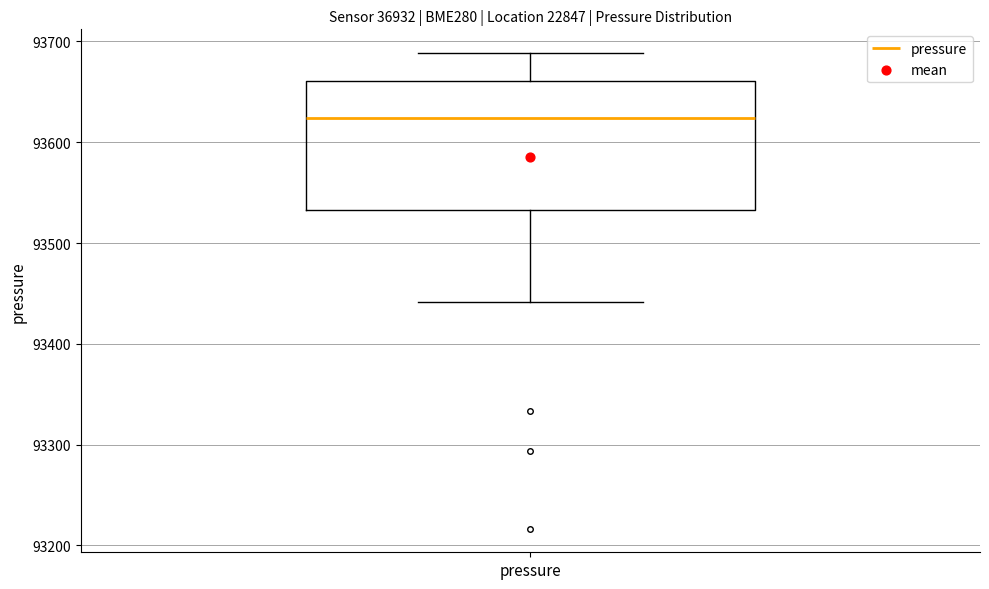

Transcribe this box plot: give where the median line is, the range the box spans, and where the two whiskers end, as read against the y-axis. The values are not printed on the chart, so give them approximately, as read against the axis.

median 93620, box 93530 to 93660, whiskers 93440 to 93690